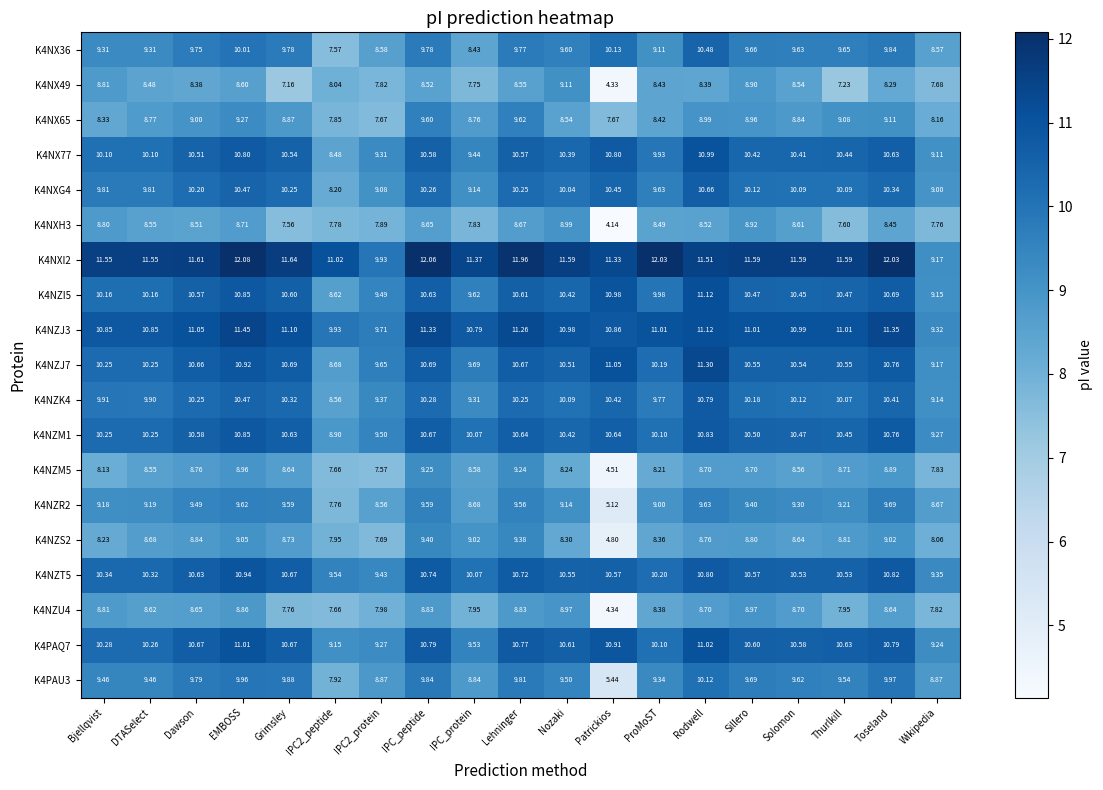

At which category does the chart reach its minimum across all series?

Patrickios